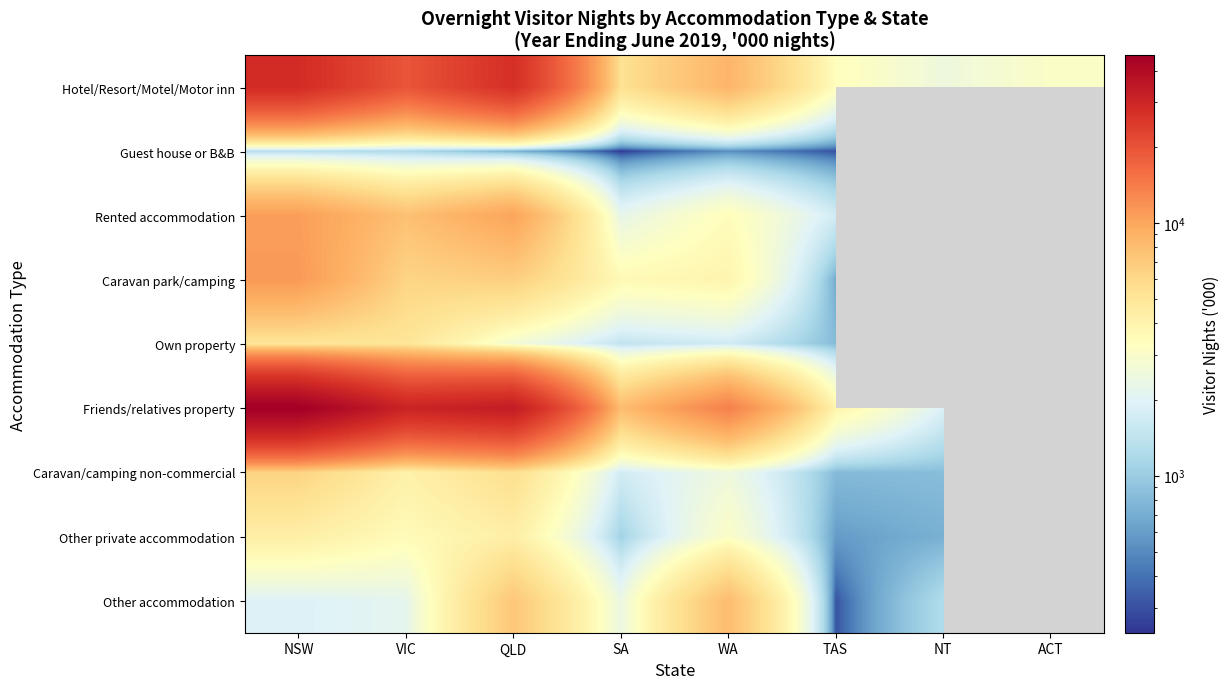

At which category is the sum across all series the highest?

NSW